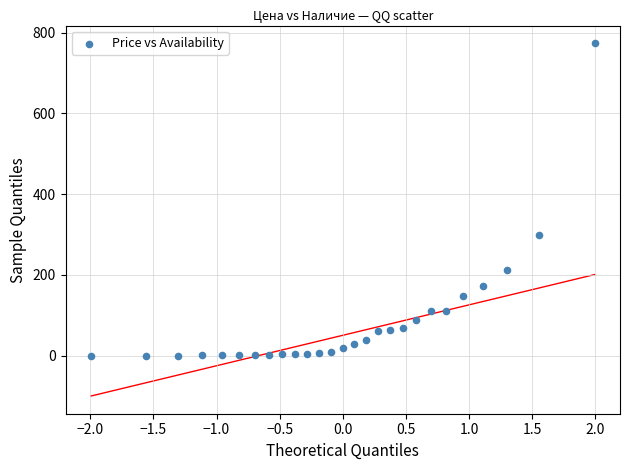

What is the range of Y values (max minus min)?

774